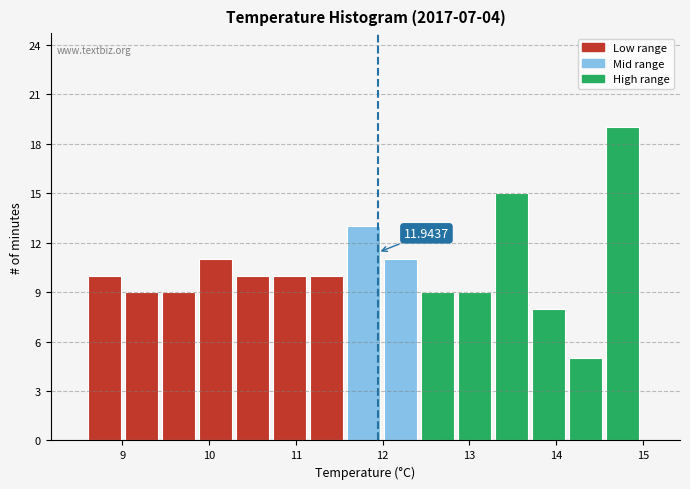

Which range on the x-axis has the tallest bar?

14.6 to 15.0